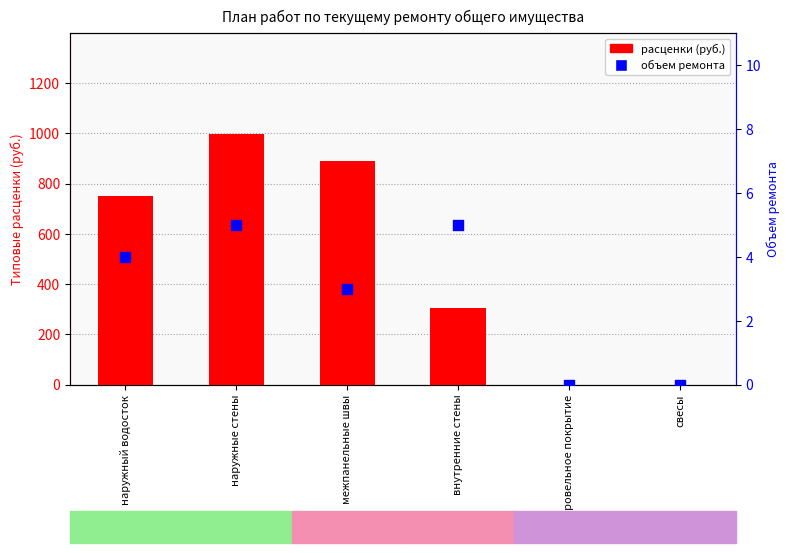

Which series reaches the maximum Y coordinate?

расценки (руб.)